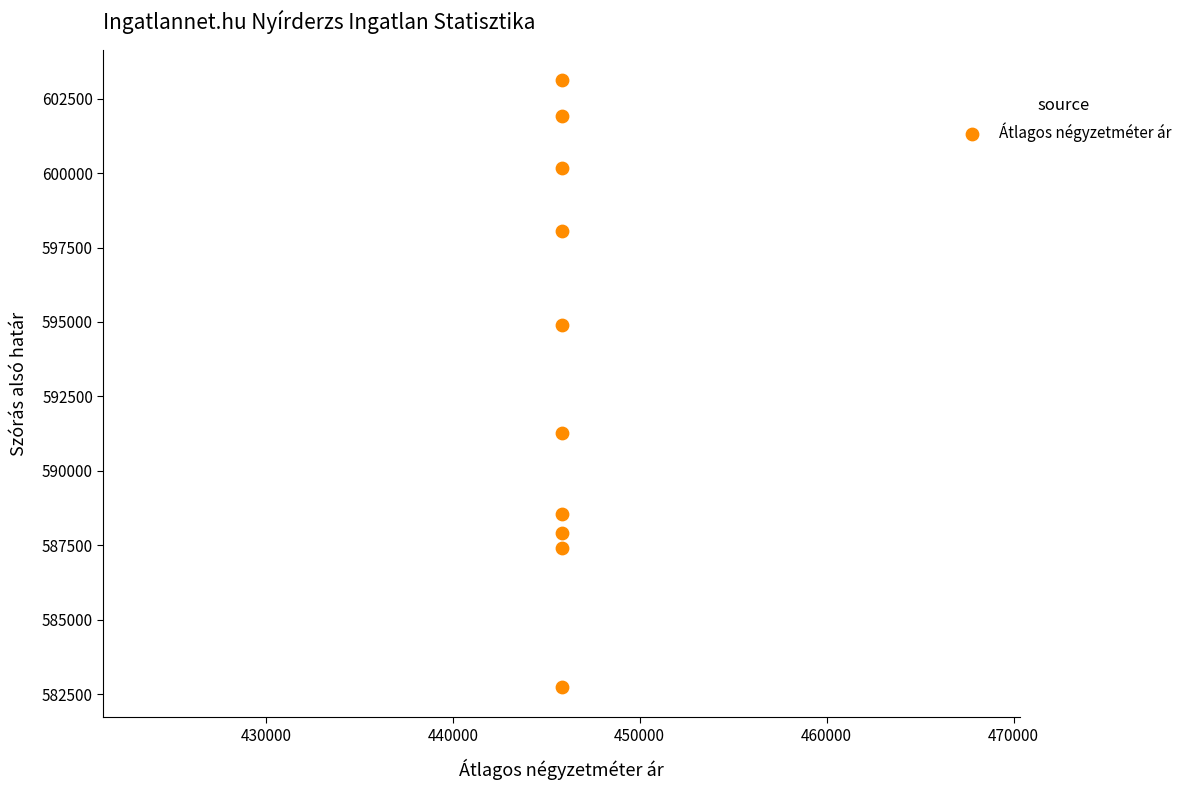

What Y value in the scatter plot is closest to 592927?

591264